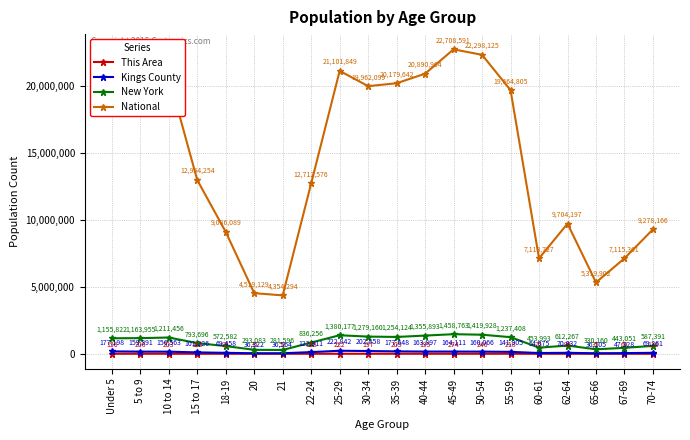

What position from the left is 21?

7